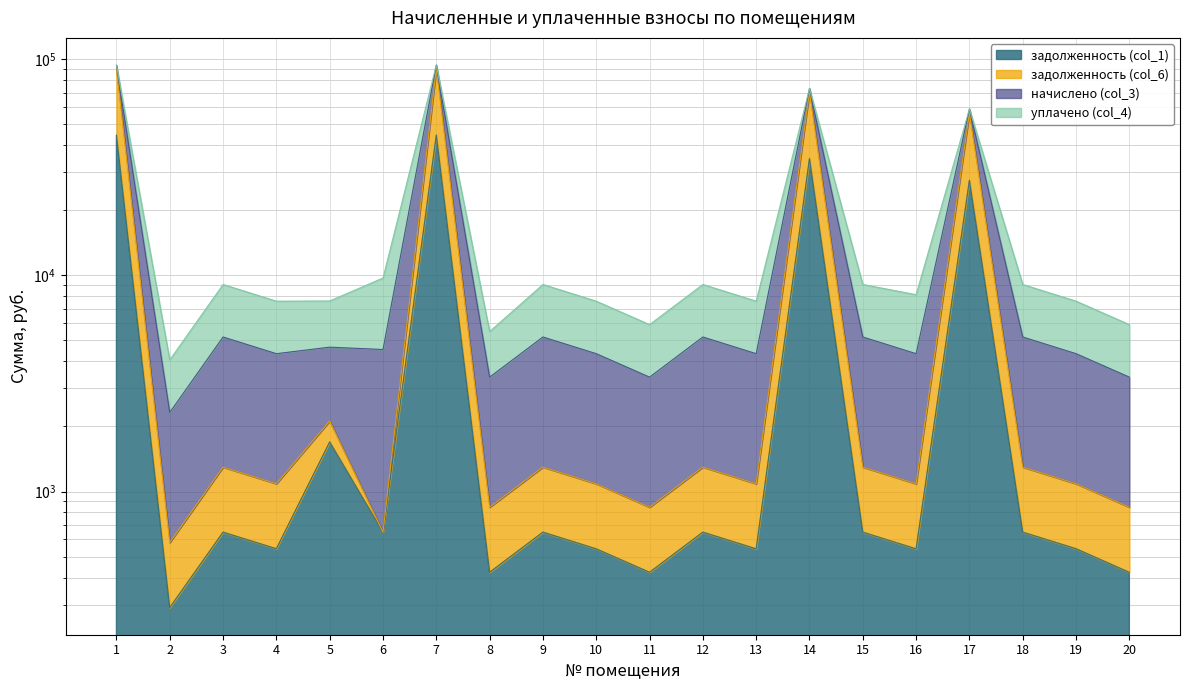

What is the difference between the maximum and minimum values in the задолженность (col_1) series?

44310.1